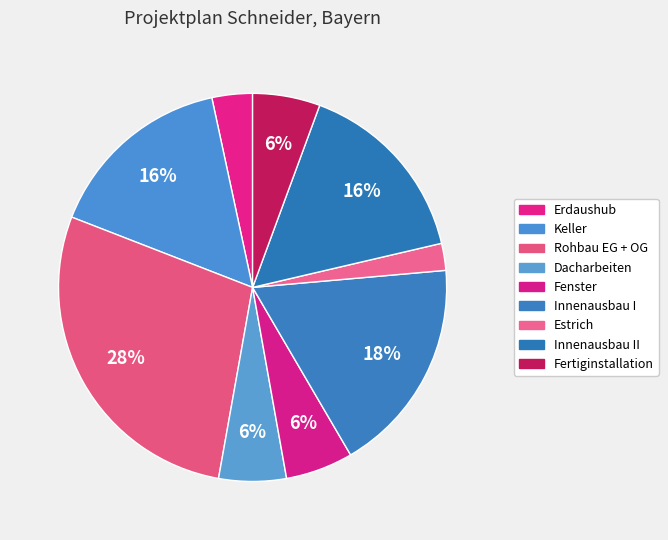

Which slice is the smallest?

Estrich